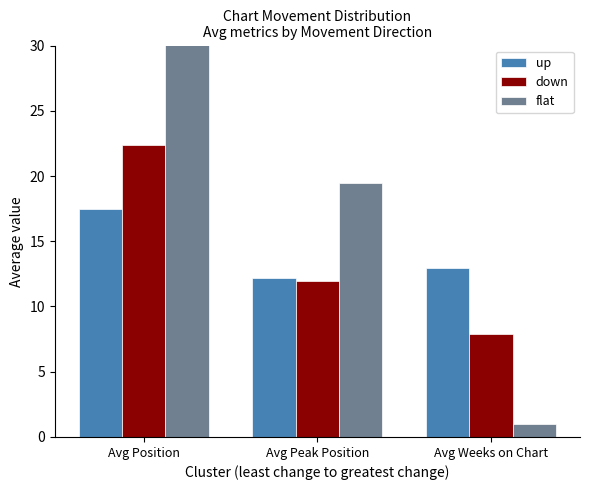

How many data points in flat are above 19?

2